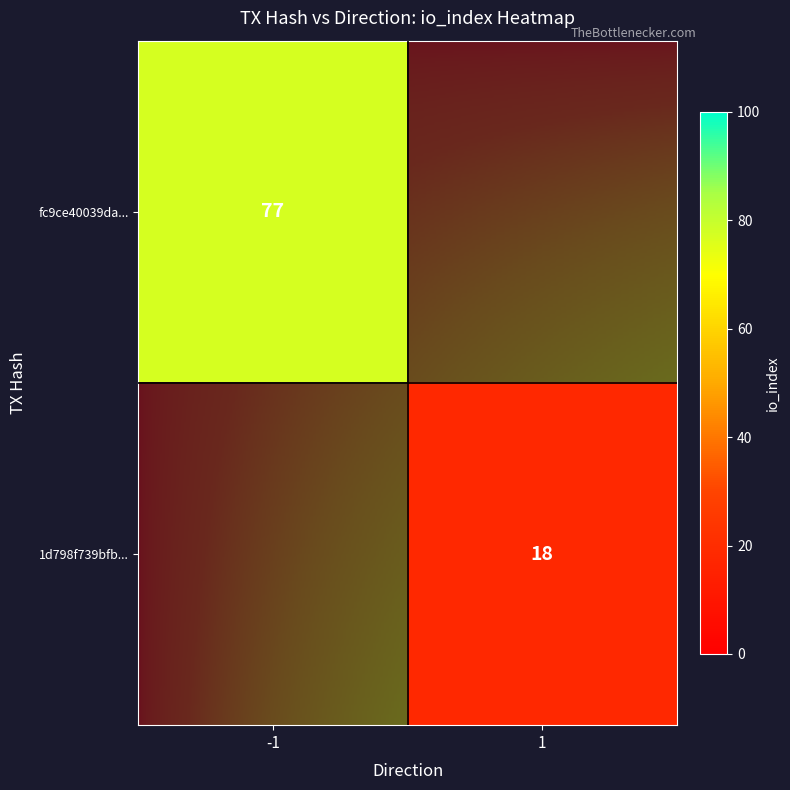

Reading left to right, extract all data points from this chart.

fc9ce40039da46be46b0d59fbffd06a7b43480a: -1	77
1d798f739bfbef8b9517d532761e3283fc7a7ce: 1	18